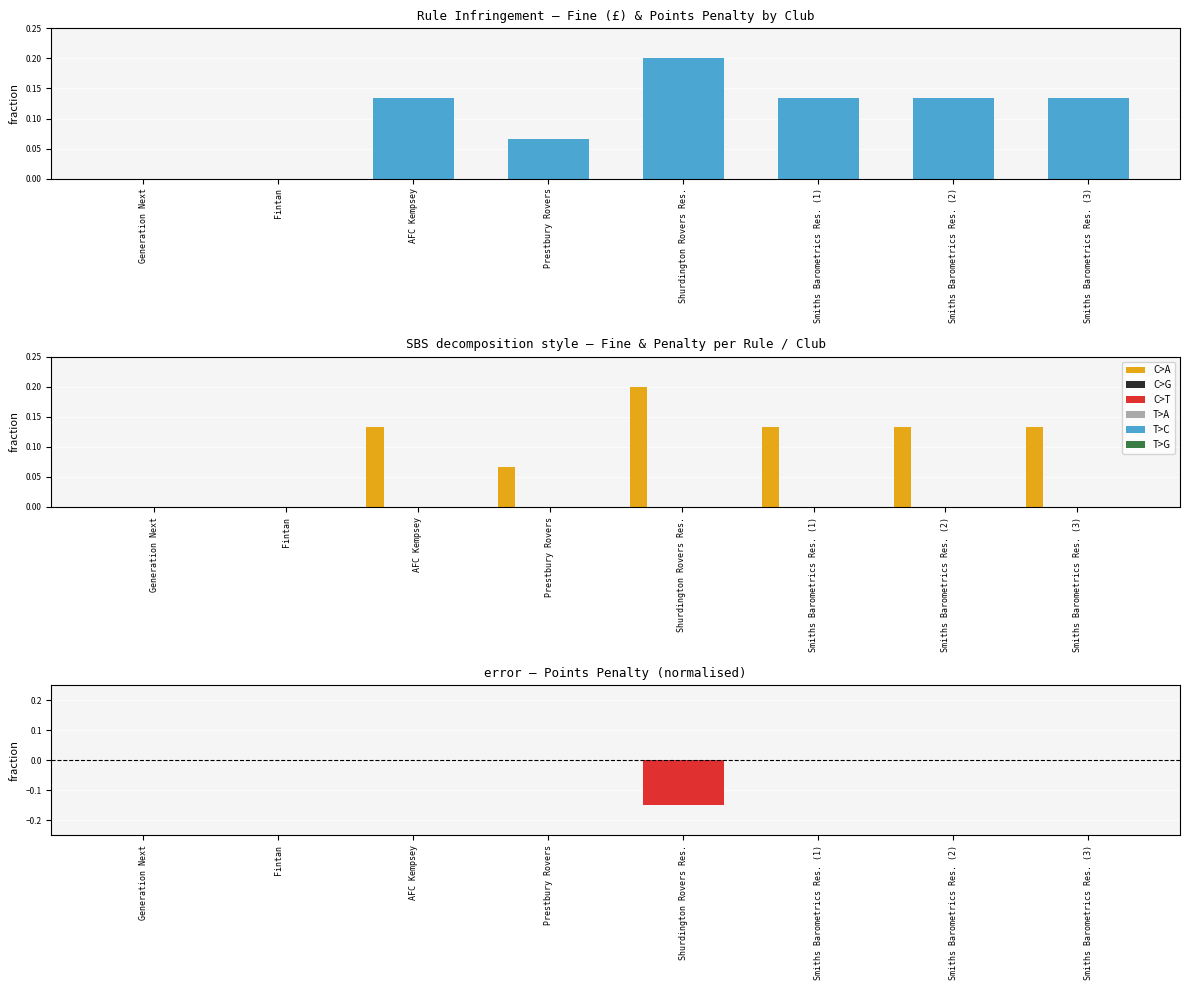

List the series in order of their peak value, lowest first.

C>G, C>T, T>A, T>C, T>G, C>A